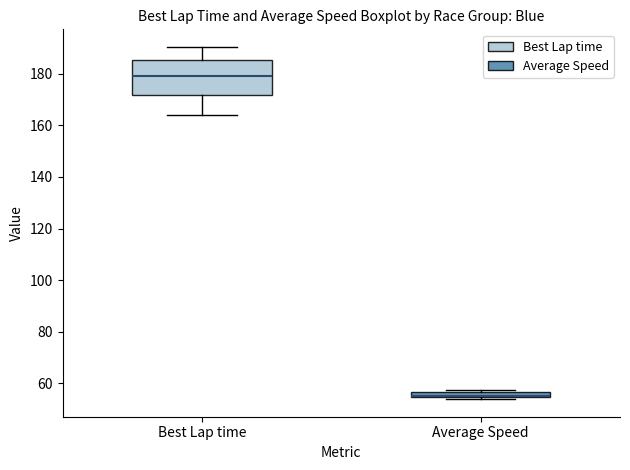

Comparing the boxes themselves (not the whiskers), which one is the tallest?

Best Lap time